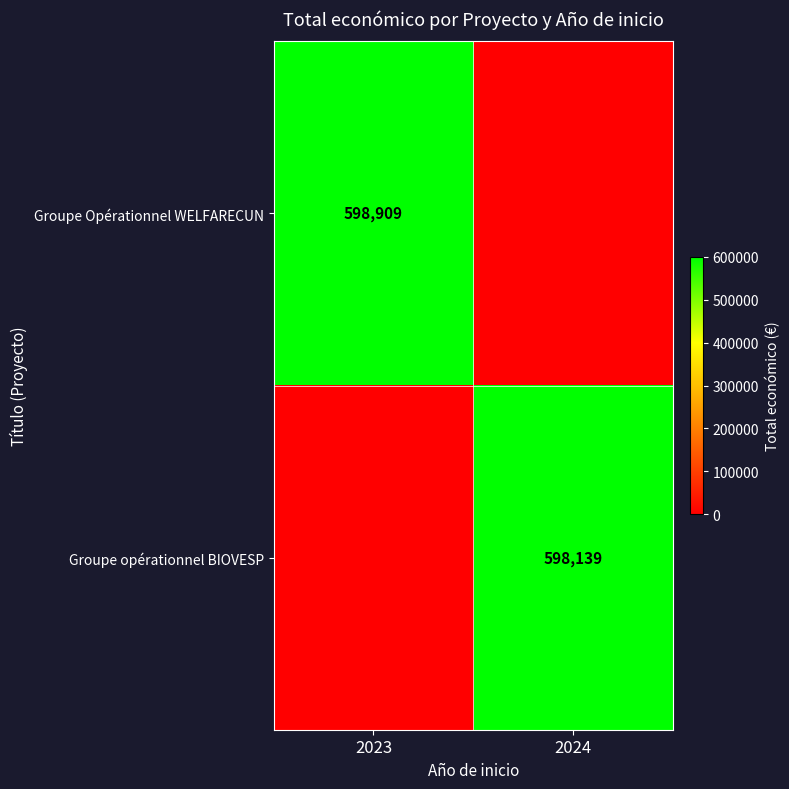

The value of Groupe Opérationnel WELFARECUN at 2023 is 598909. True or false?

True